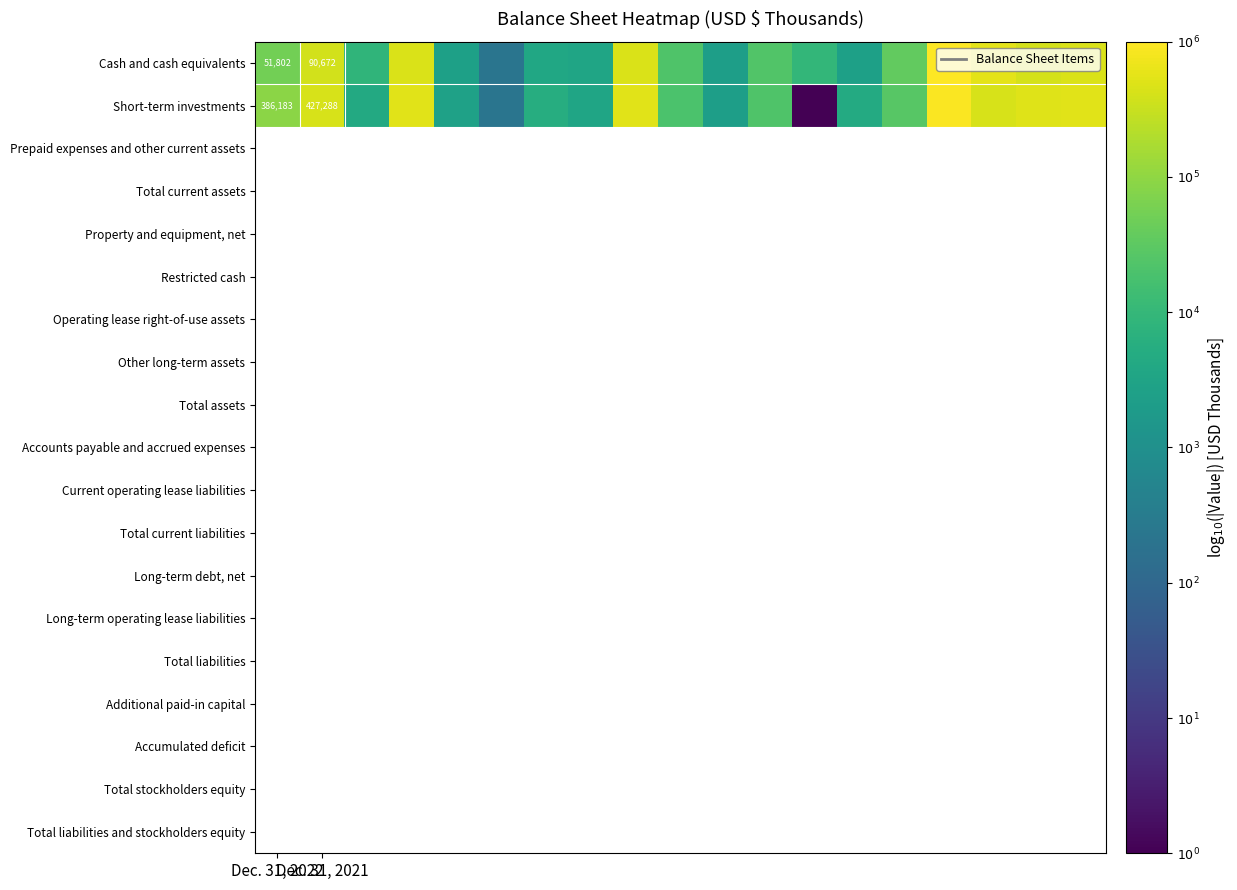

Which series has the largest range (max minus min)?

Short-term investments